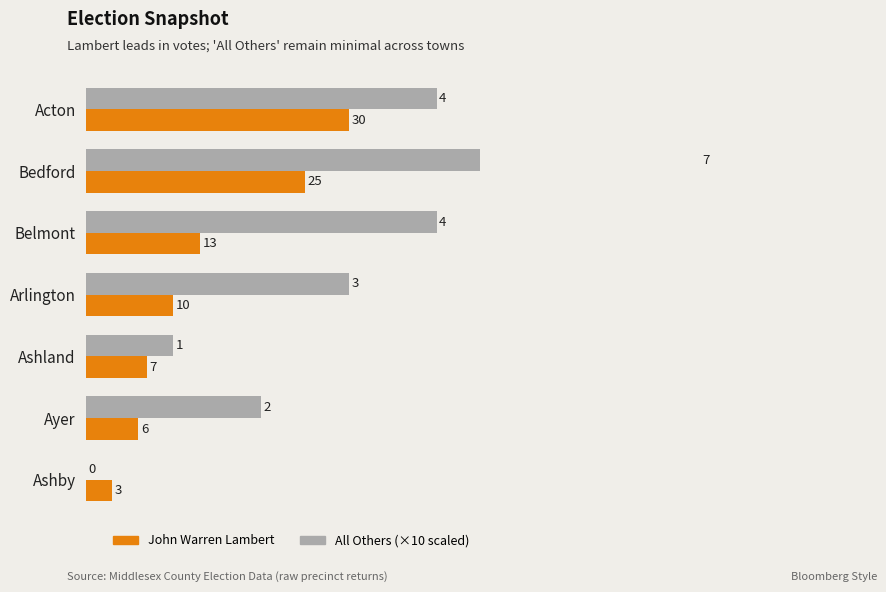

The value of All Others (×10) at Ashland is 3. True or false?

False